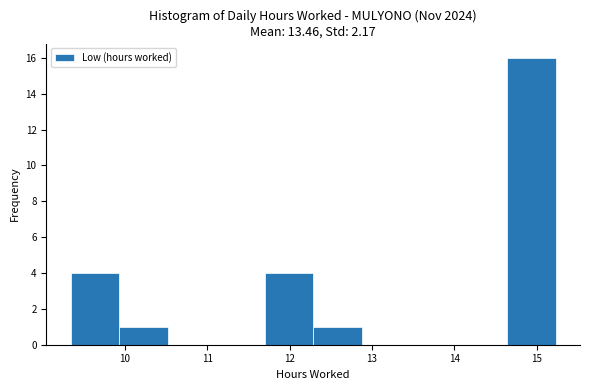

Over which range of the x-axis is the bar tallest?

14.6 to 15.2